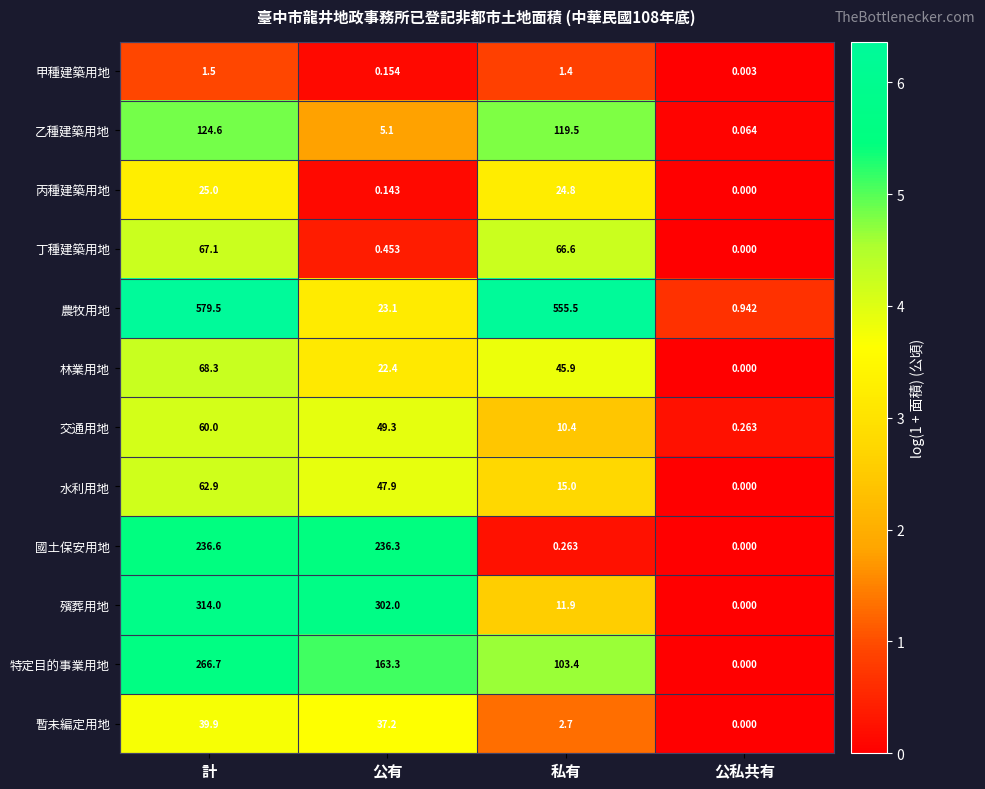

At how many categories does at least one series exceed 0?

4